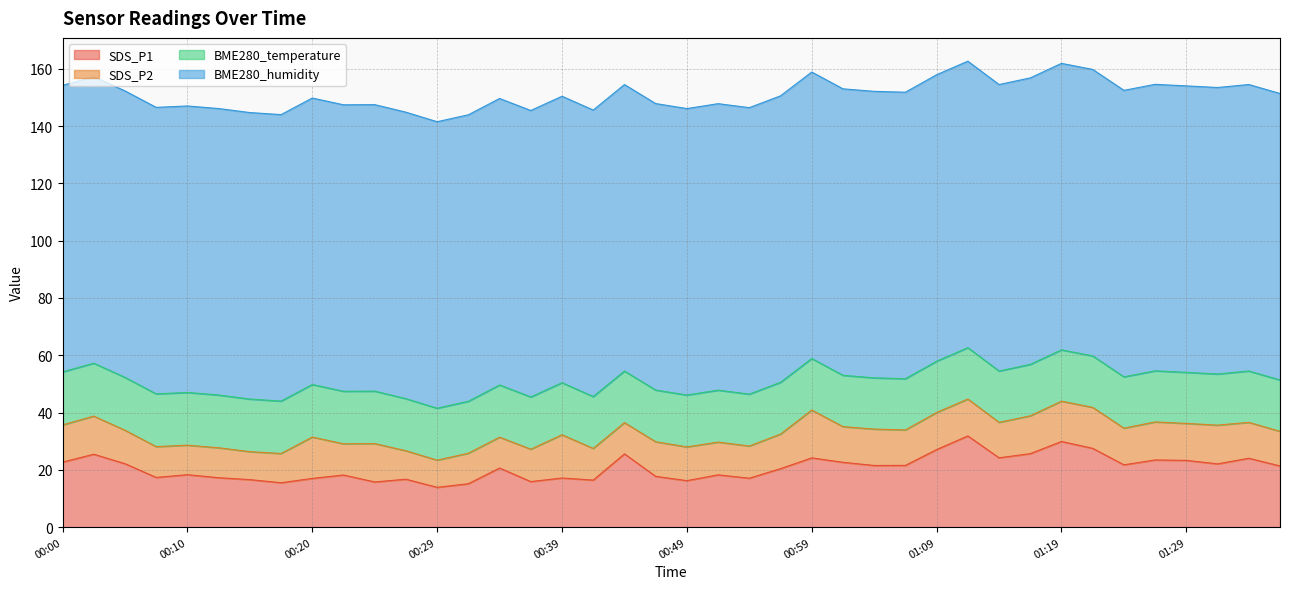

Reading left to right, what are all the values shown in this chart?

SDS_P1: 22.7	25.4	22.1	17.4	18.3	17.2	16.6	15.5	17.0	18.2	15.8	16.7	13.9	15.2	20.6	15.9	17.1	16.4	25.6	17.7	16.2	18.2	17.1	20.4	24.2	22.6	21.5	21.6	27.1	31.8	24.2	25.6	29.9	27.5	21.8	23.4	23.3	22.1	24.1	21.4
SDS_P2: 13.0	13.3	11.7	10.8	10.3	10.4	9.8	10.2	14.4	10.9	13.4	9.9	9.5	10.7	10.8	11.3	15.1	11.1	10.9	12.1	11.8	11.4	11.2	12.1	16.7	12.4	12.7	12.4	12.9	12.9	12.4	13.2	14.1	14.3	12.8	13.3	12.9	13.5	12.5	12.1
BME280_temperature: 18.5	18.5	18.4	18.4	18.4	18.4	18.4	18.3	18.3	18.3	18.3	18.2	18.1	18.1	18.2	18.2	18.2	18.1	18.0	18.1	18.1	18.1	18.1	18.1	18.0	17.9	17.9	17.9	17.9	17.9	17.9	18.0	17.9	18.0	17.9	17.8	17.8	17.9	17.9	17.9
BME280_humidity: 100.0	100.0	100.0	100.0	100.0	100.0	100.0	100.0	100.0	100.0	100.0	100.0	100.0	100.0	100.0	100.0	100.0	100.0	100.0	100.0	100.0	100.0	100.0	100.0	100.0	100.0	100.0	100.0	100.0	100.0	100.0	100.0	100.0	100.0	100.0	100.0	100.0	100.0	100.0	100.0